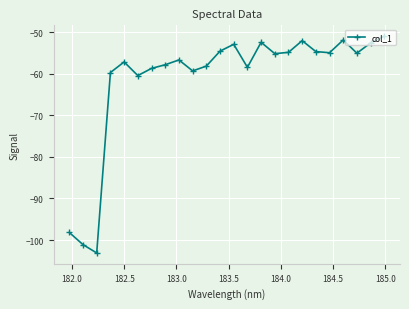

What is the value of the 5th point from the left?

-57.1